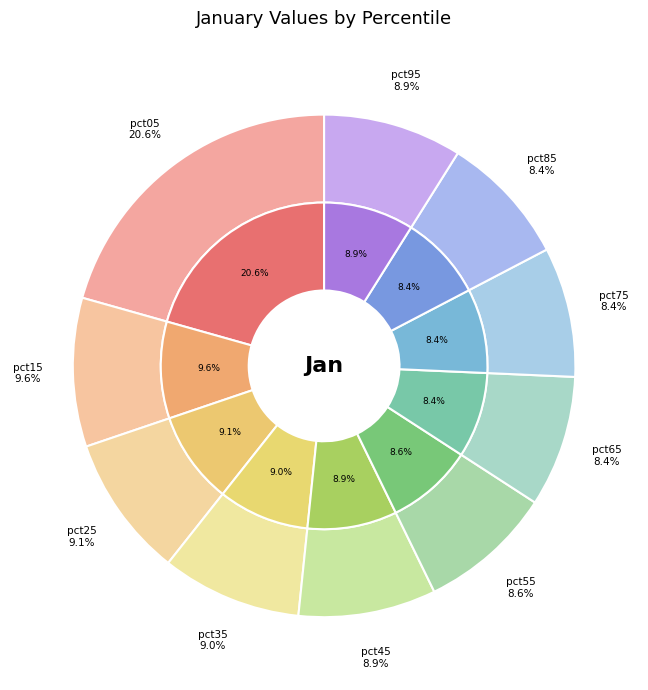

The pct95 slice represents 21% of the pie. True or false?

False